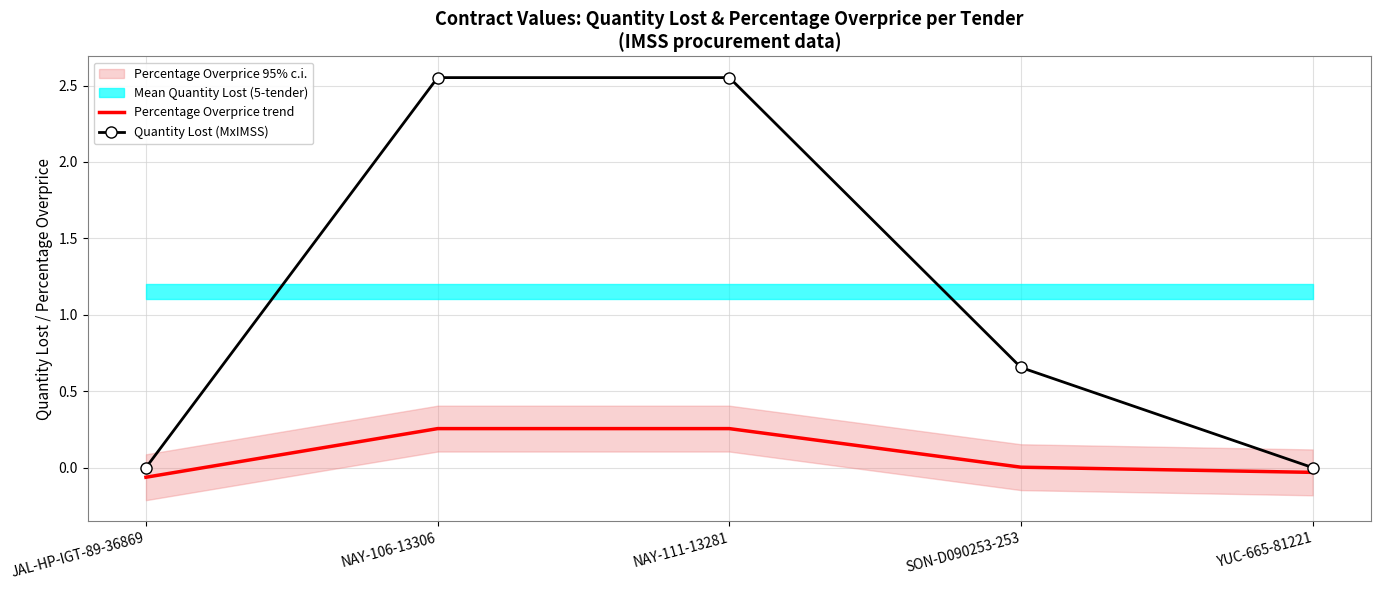

What is the minimum value shown in the chart?

-0.1